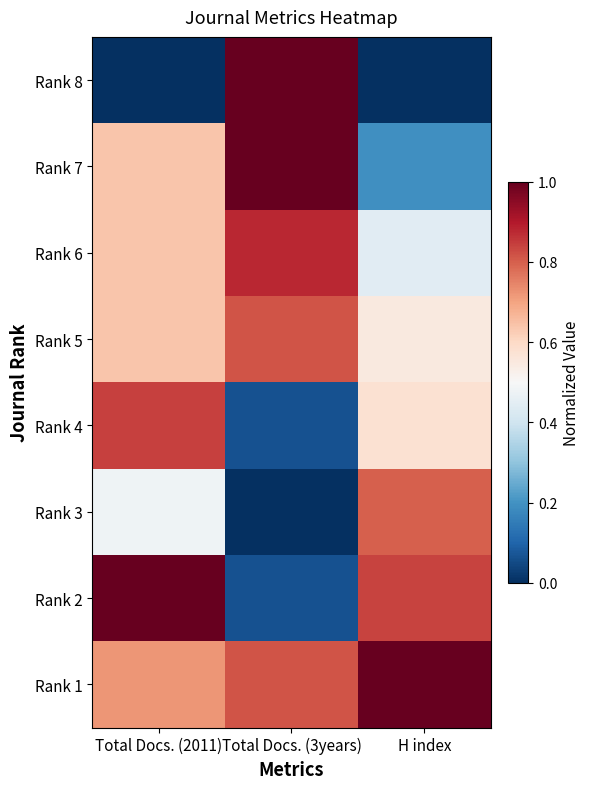

What is the spread (max minus min) of values at H index?

1.0